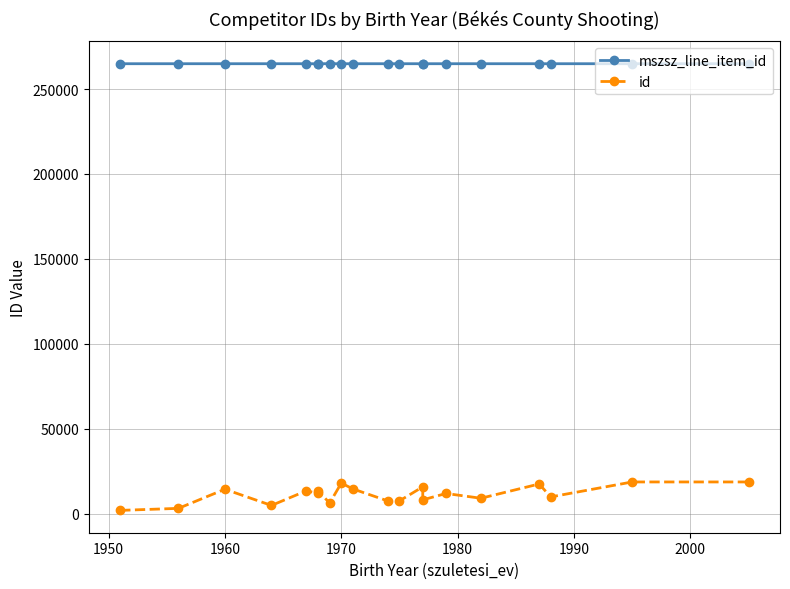

What is the spread (max minus min) of values at 1990?

252959